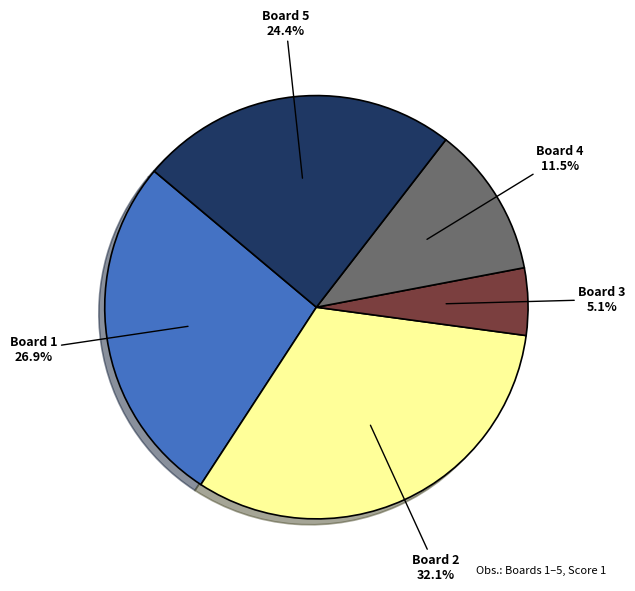

Is there any slice that represents more than half of the pie?

No